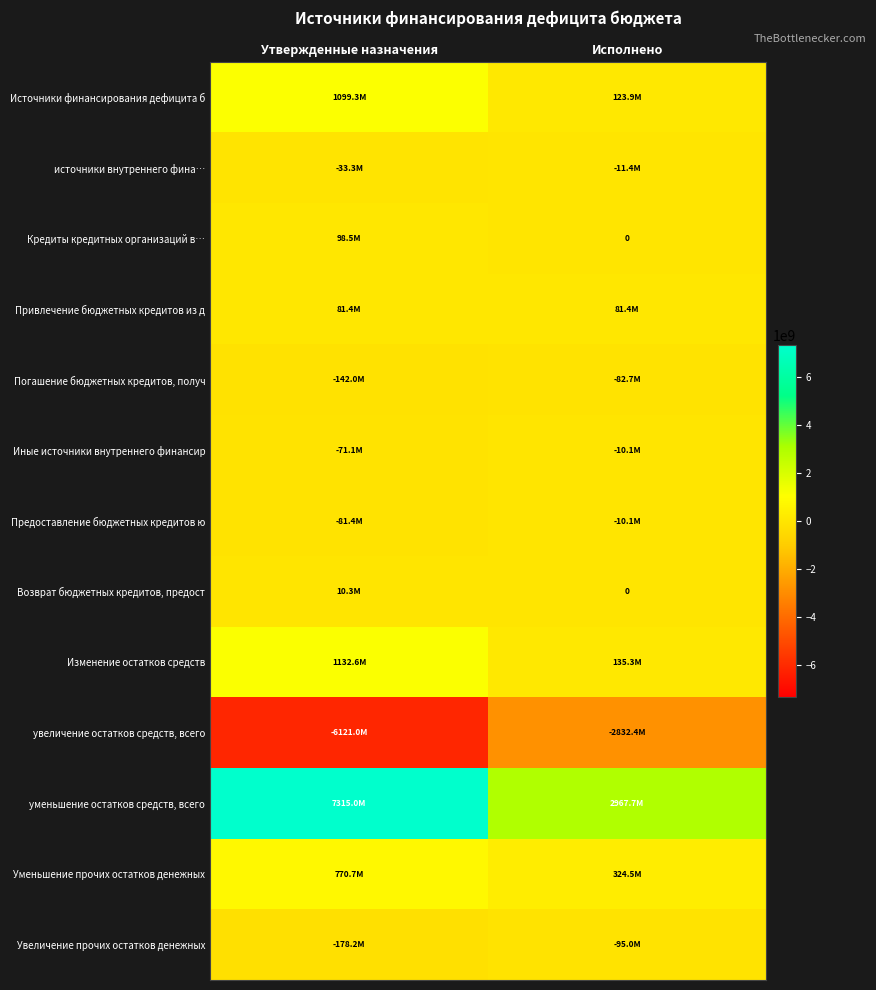

What is the sum of the Возврат бюджетных кредитов, предост values at Исполнено and Утвержденные назначения?

10252212.2